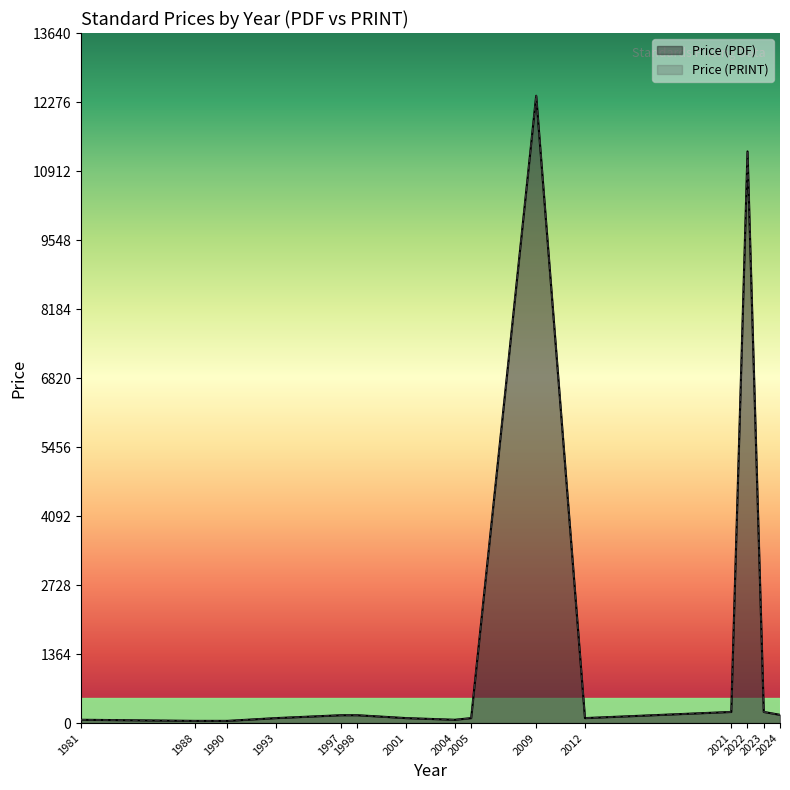

List the series in order of their peak value, lowest first.

Price (PDF), Price (PRINT)